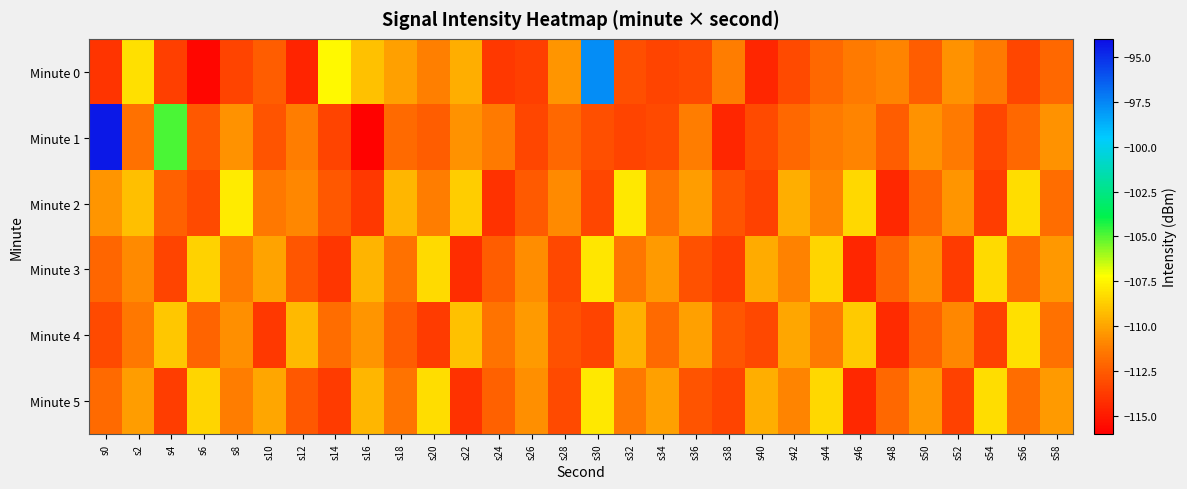

At s0, list the series in order from largest to smallest.

Minute 1, Minute 2, Minute 5, Minute 3, Minute 4, Minute 0